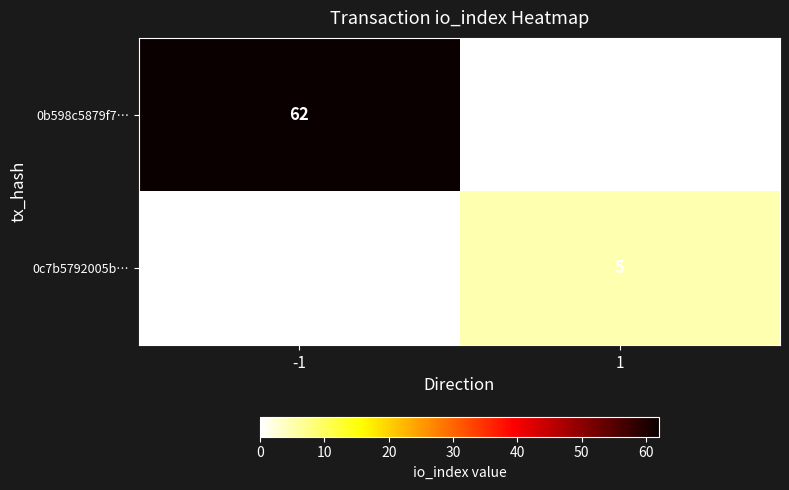

How many series are shown in this chart?

2